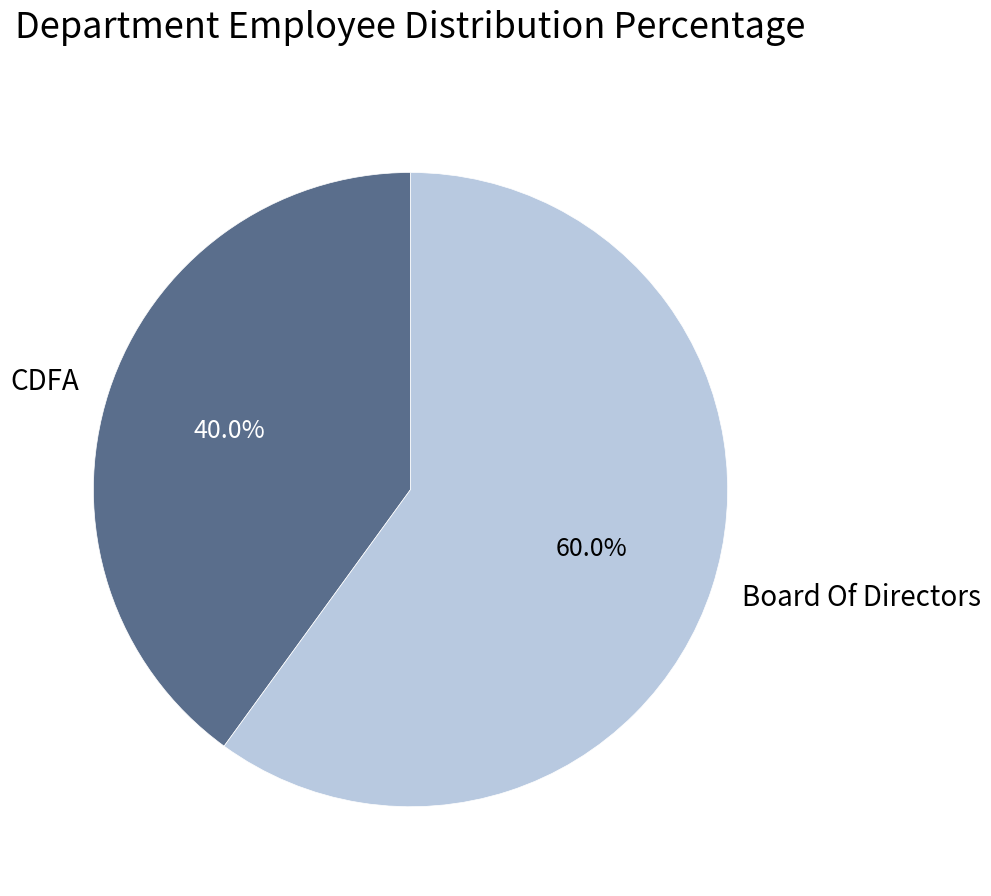

What is the smallest slice in the pie chart?

CDFA